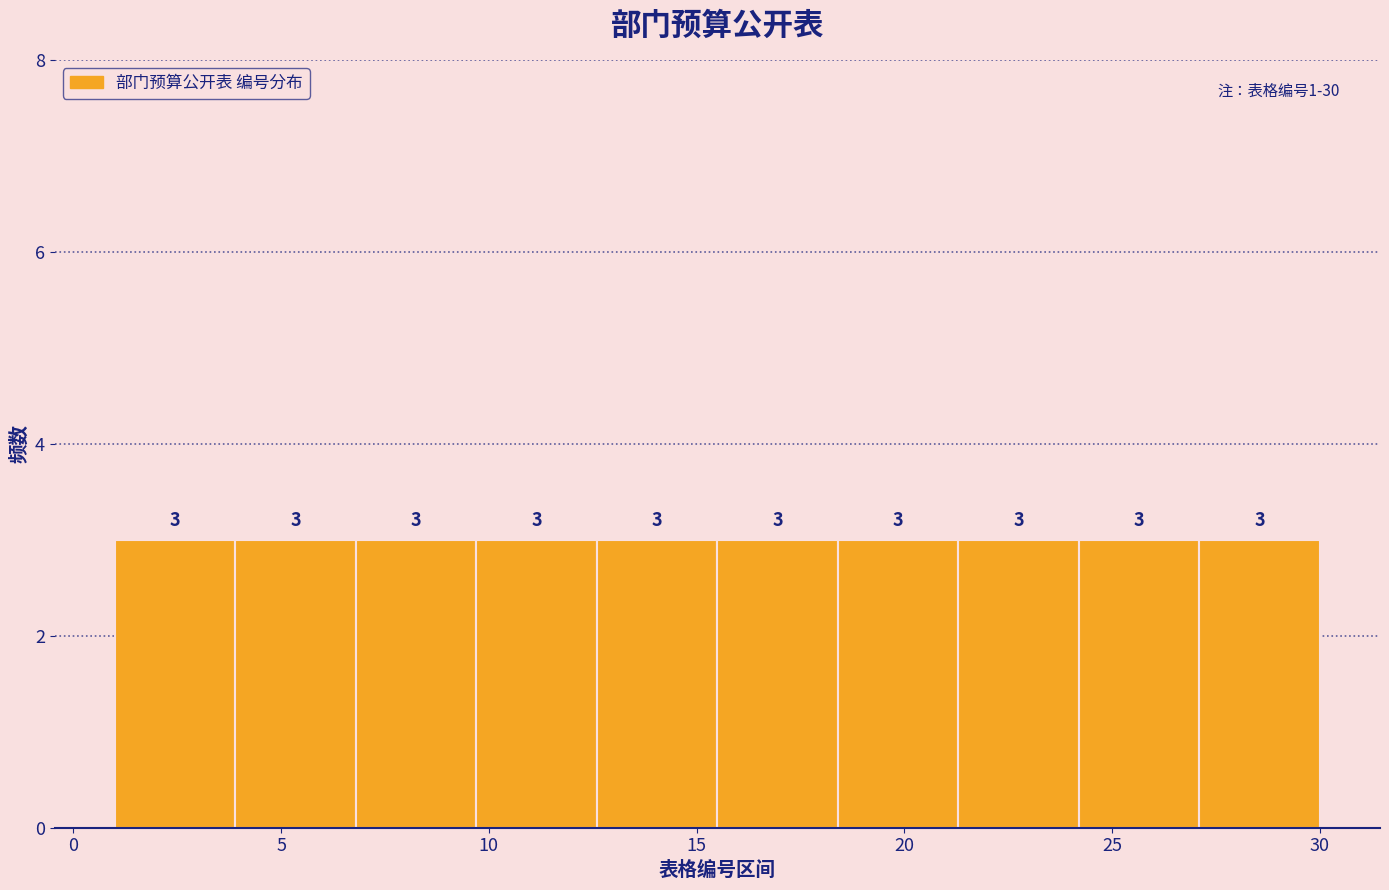

Reading left to right, list every bar in this chart as the range it spans on the x-axis followed by its height. The bar edges are not printed on the chart, so give them approximately, as read against the axis.

1.0 to 3.9: 3
3.9 to 6.8: 3
6.8 to 9.7: 3
9.7 to 12.6: 3
12.6 to 15.5: 3
15.5 to 18.4: 3
18.4 to 21.3: 3
21.3 to 24.2: 3
24.2 to 27.1: 3
27.1 to 30.0: 3